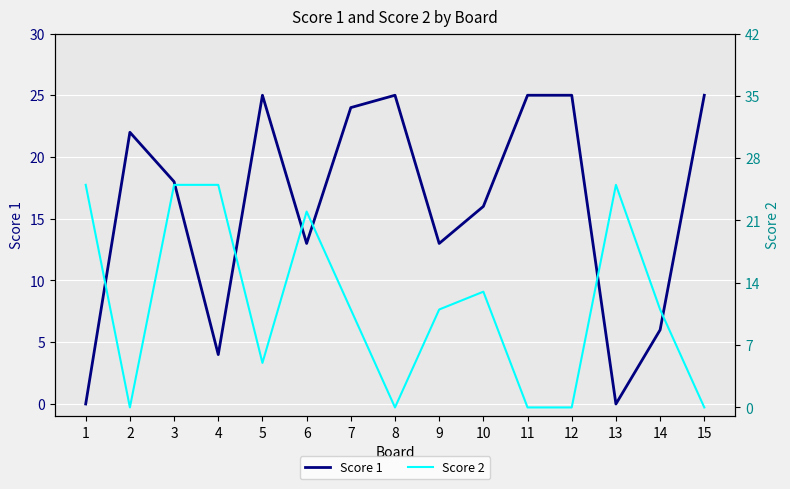

How many data points does each series have?

15